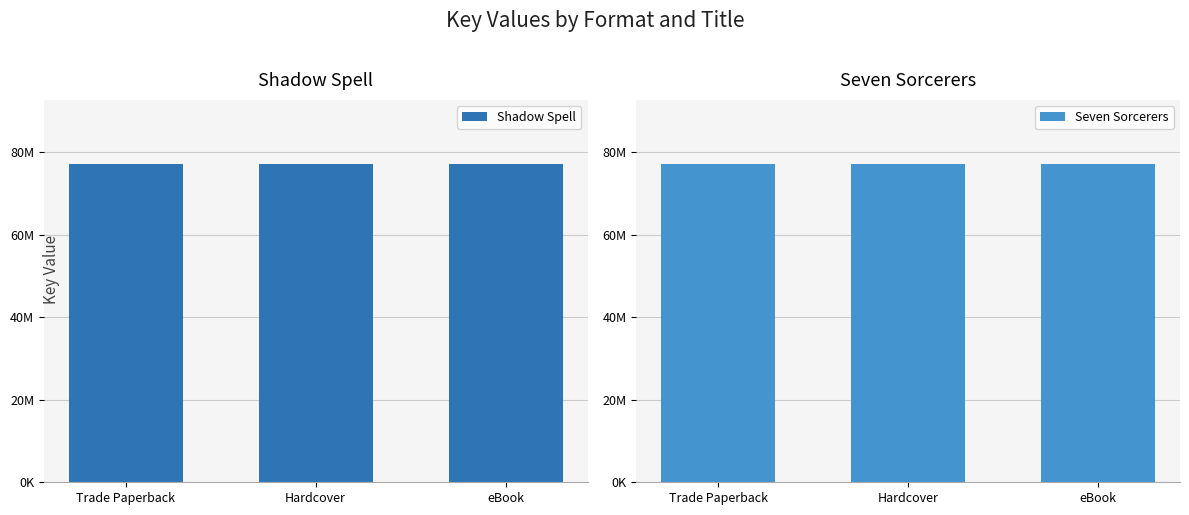

What is the minimum value for Seven Sorcerers?

77287903